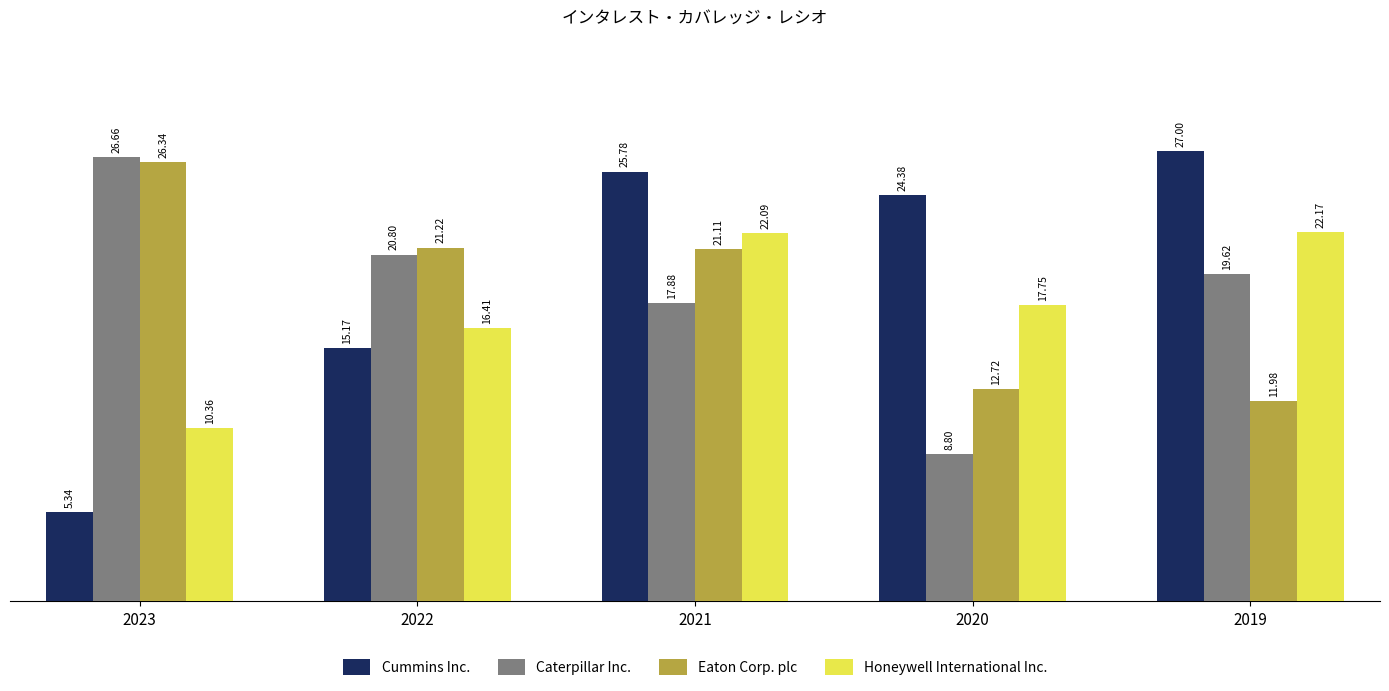

Rank the categories by Eaton Corp. plc value from highest to lowest.

2023, 2022, 2021, 2020, 2019